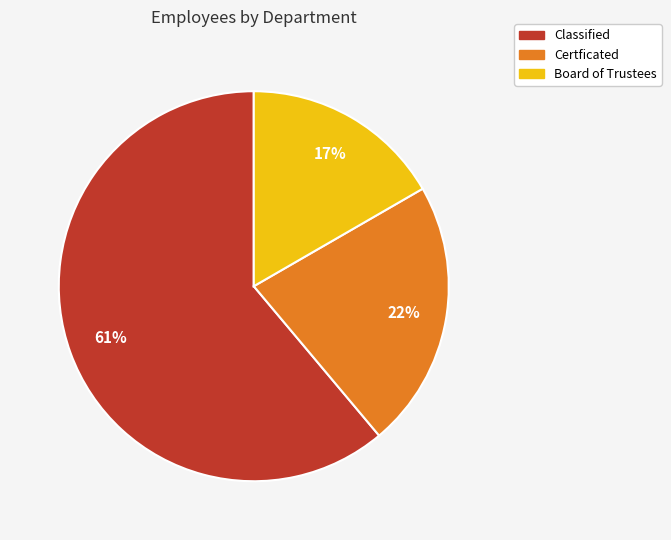

Which has a higher value, Certficated or Classified?

Classified